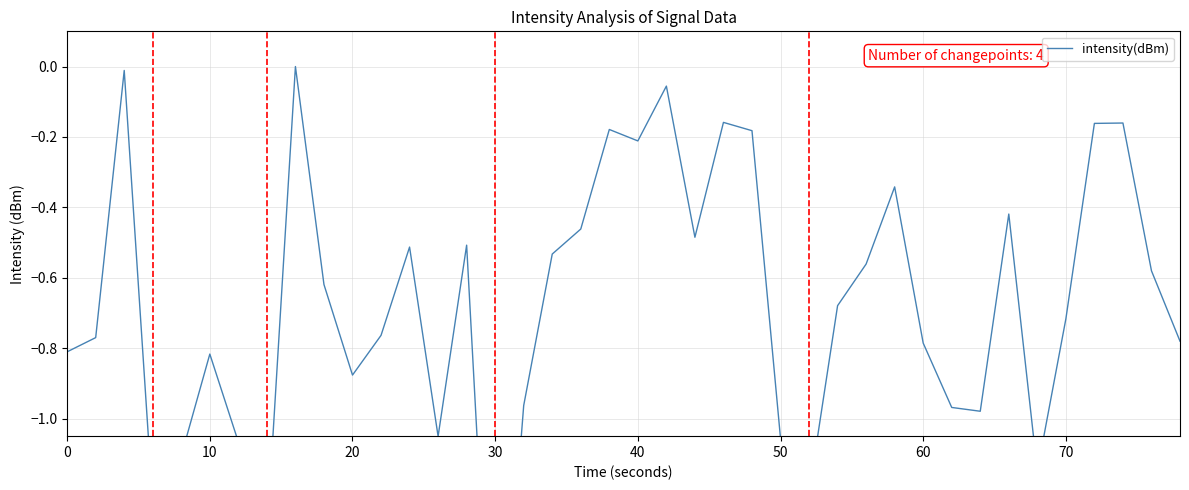

How many interior local peaks (higher than both neighbors) does the data have?

11